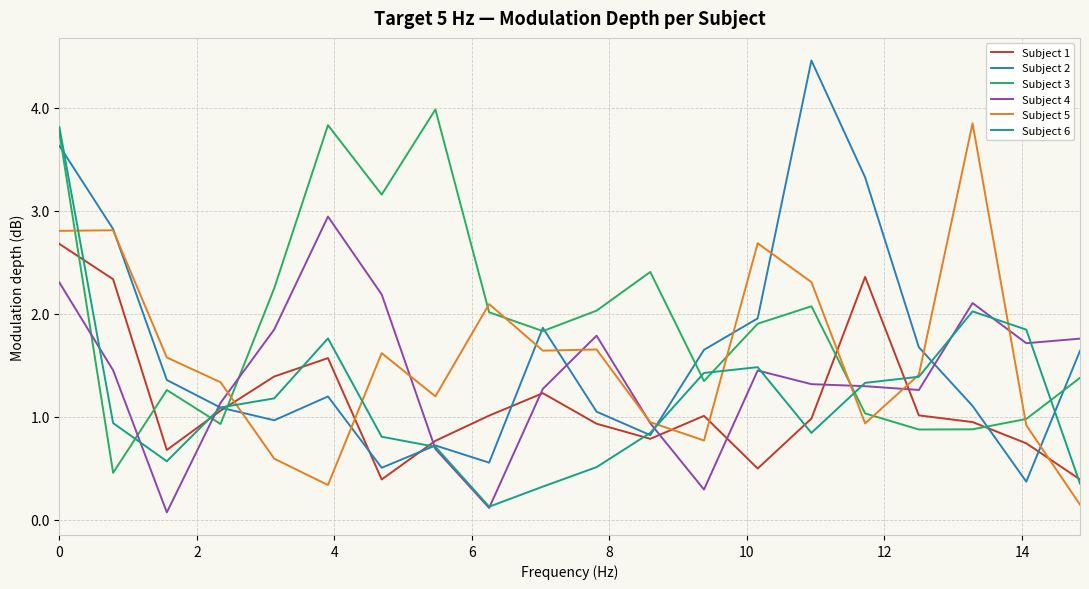

Count the number of categories in the chart.

20